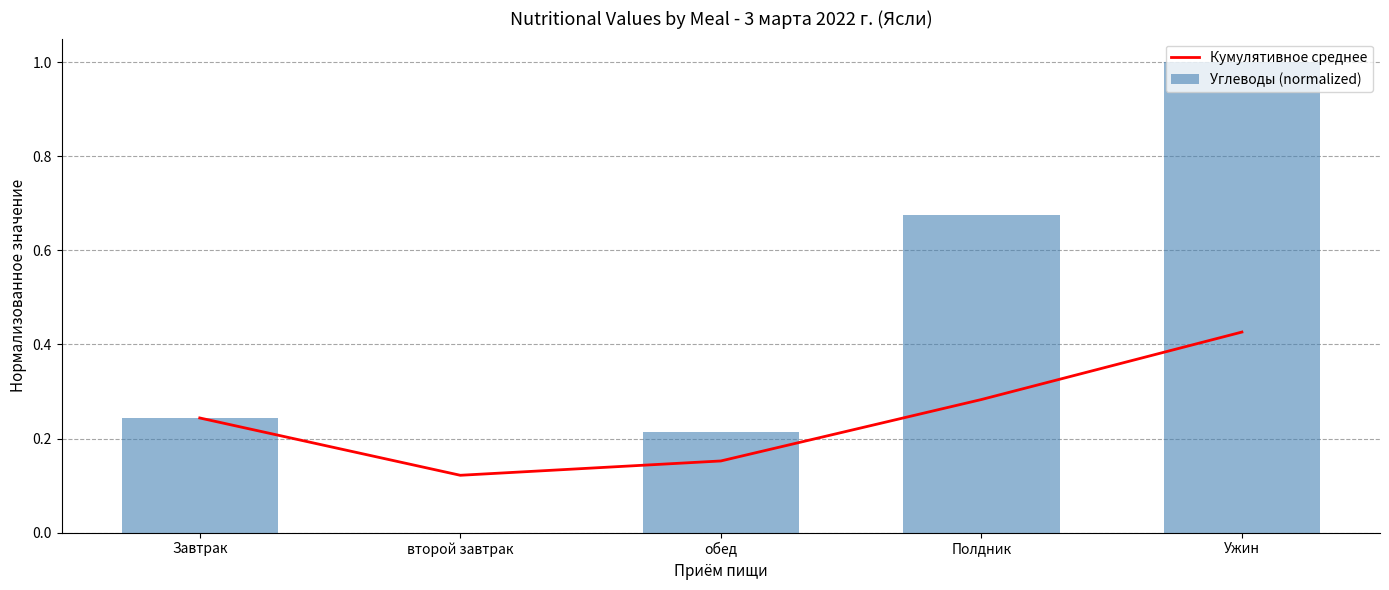

True or false: Углеводы (normalized) has a value of 0.1 at обед.

False